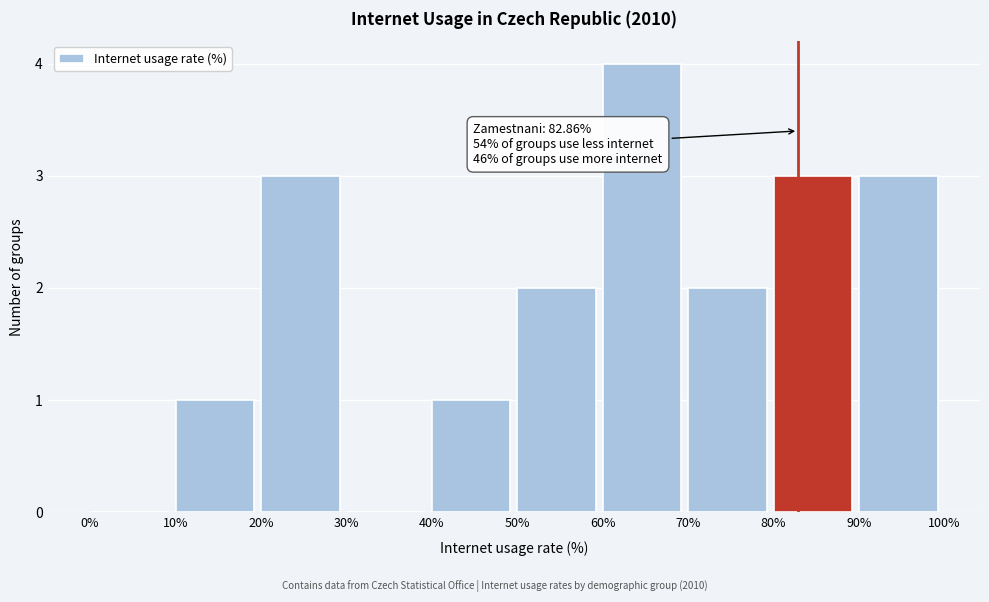

Which range on the x-axis has the tallest bar?

60% to 70%